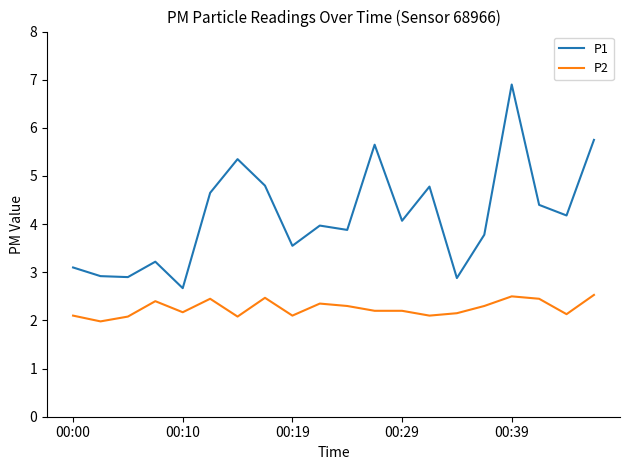

What is the maximum value shown in the chart?

6.9